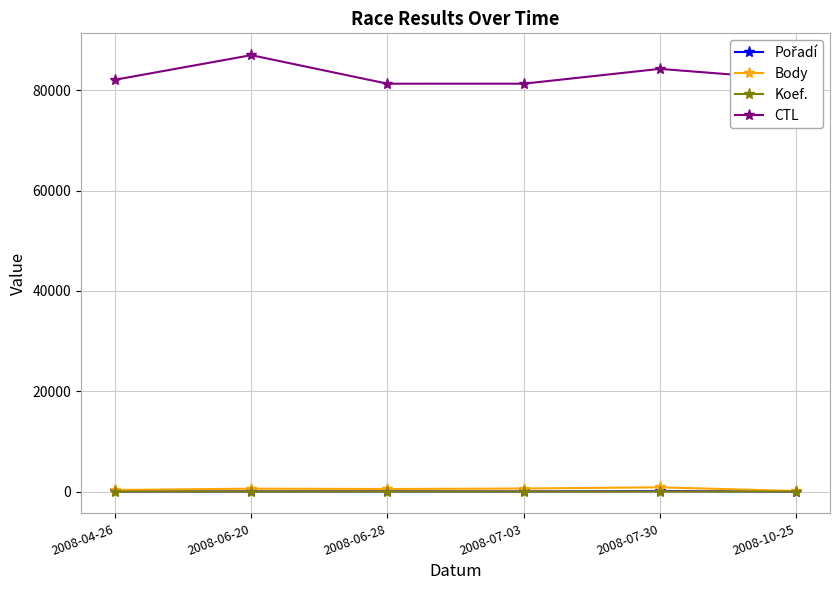

Which series has the largest total across all categories?

CTL